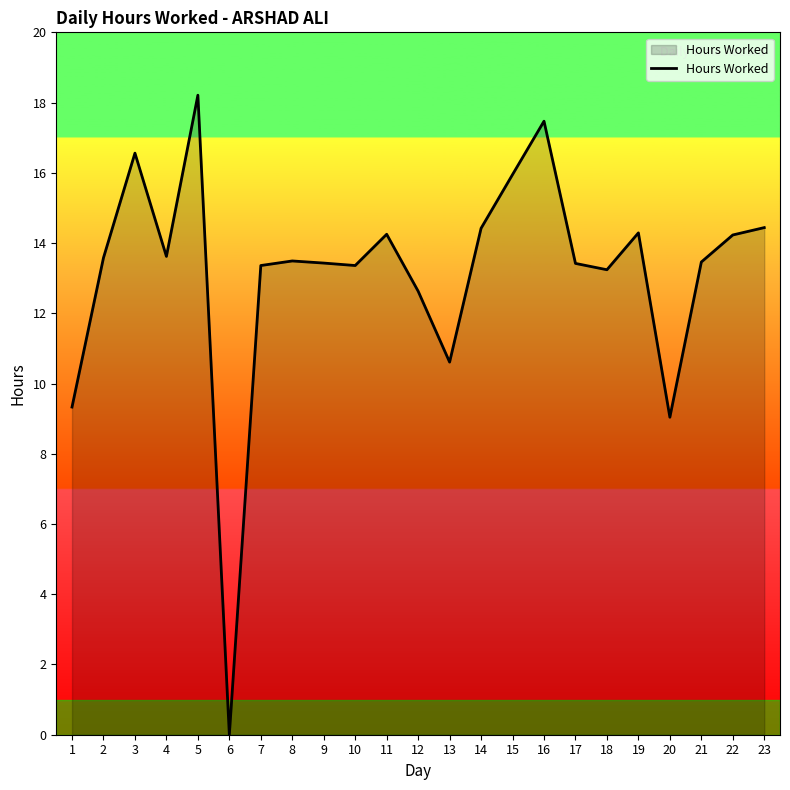

What is the difference between the values at 14 and 12?

1.8